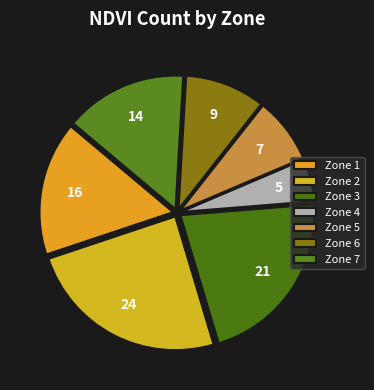

Count the number of slices in the pie.

7